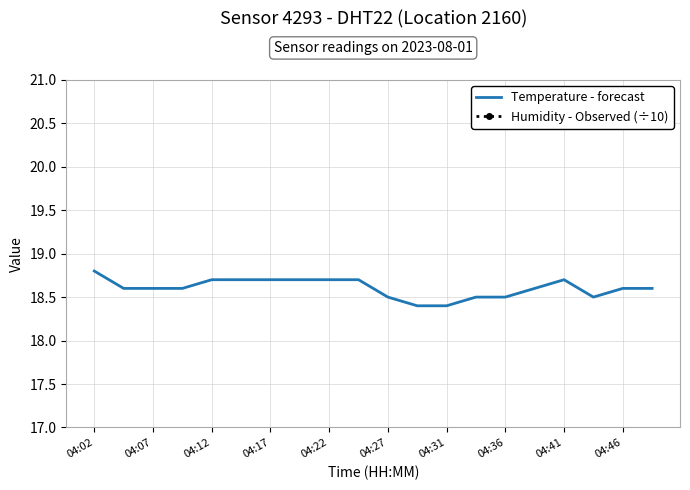

What is the maximum value for Temperature - forecast?

18.8